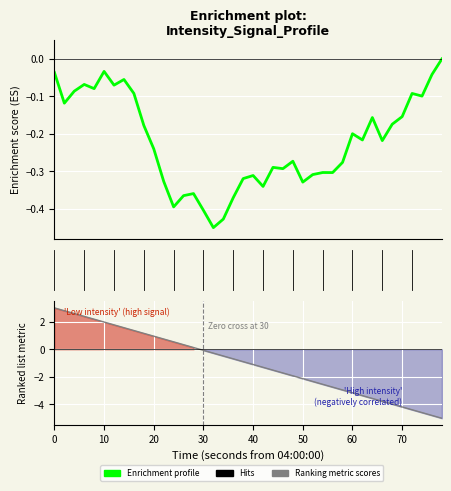

At how many categories does at least one series exceed -3?

40